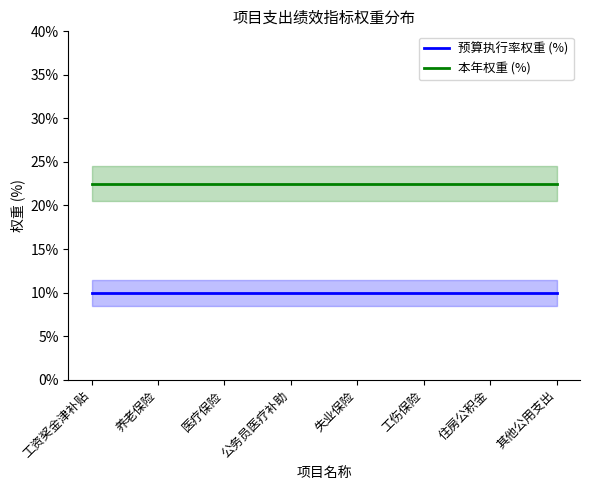

True or false: 本年权重 (%) and 预算执行率权重 (%) cross at least once.

False